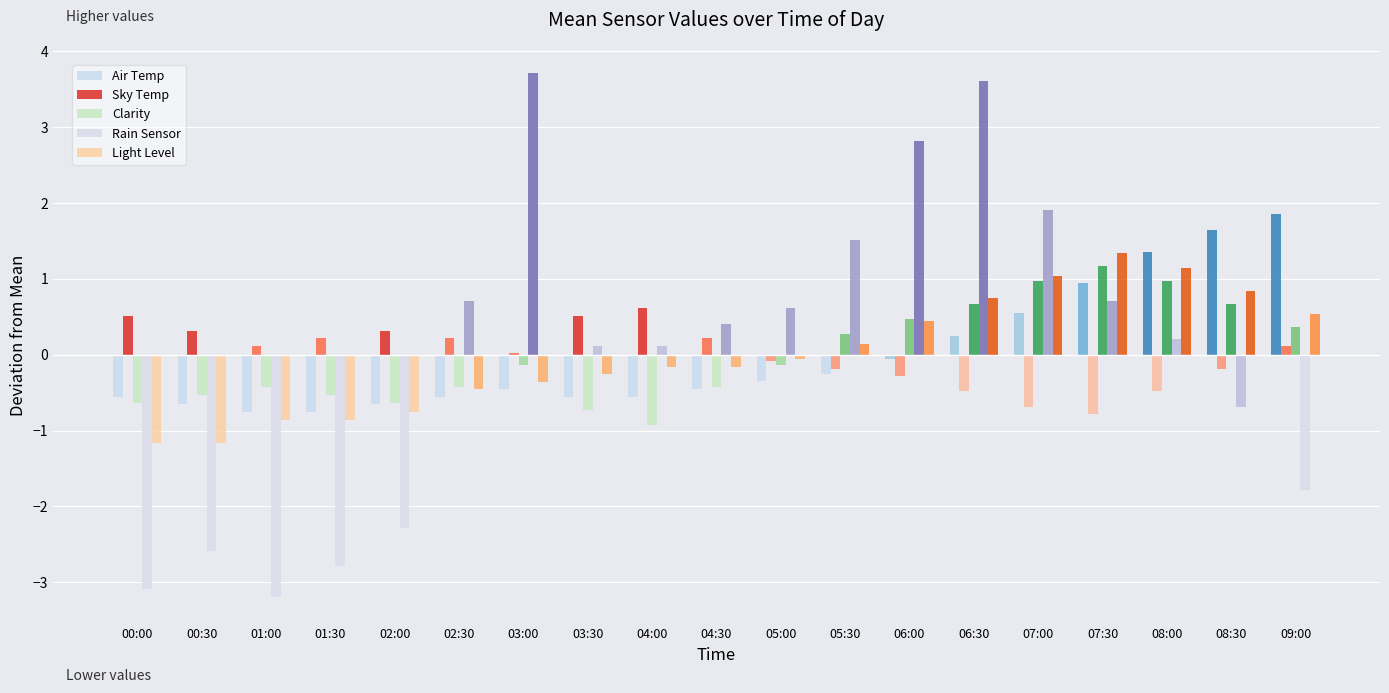

Count the number of categories in the chart.

19